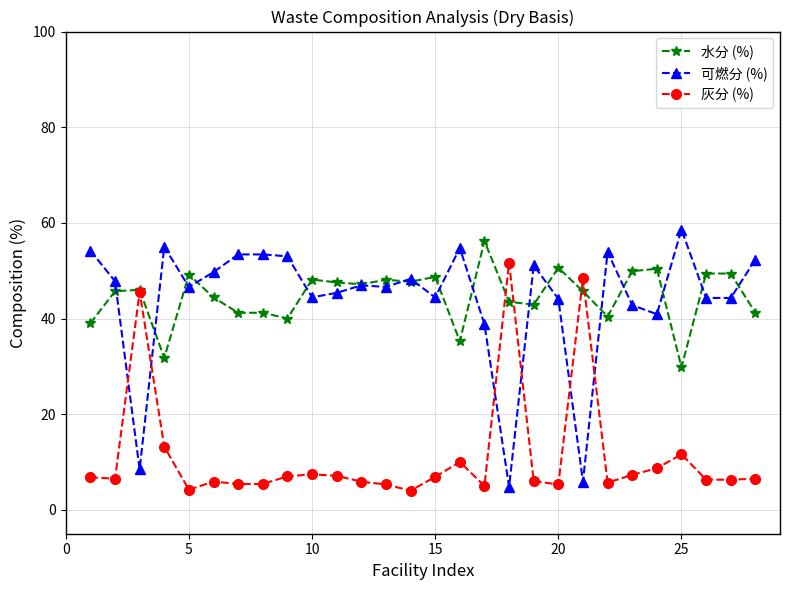

Which series has the widest spread of values?

可燃分 (%)